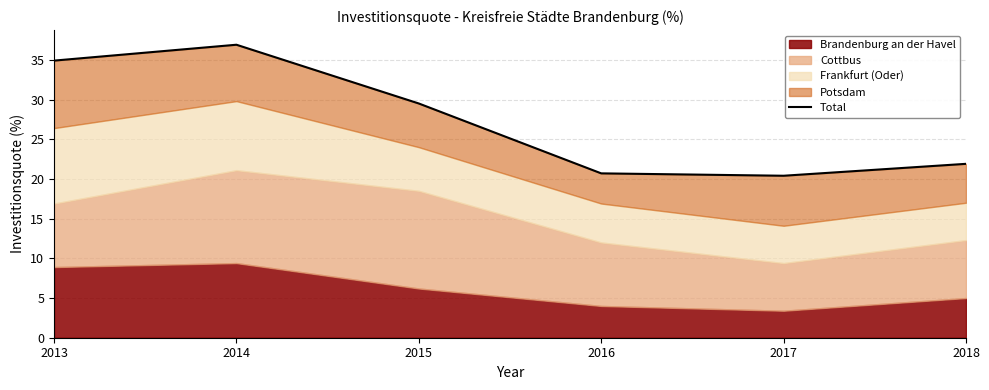

How many points are higher than both their immediate neighbors (excluding endpoints)?

1